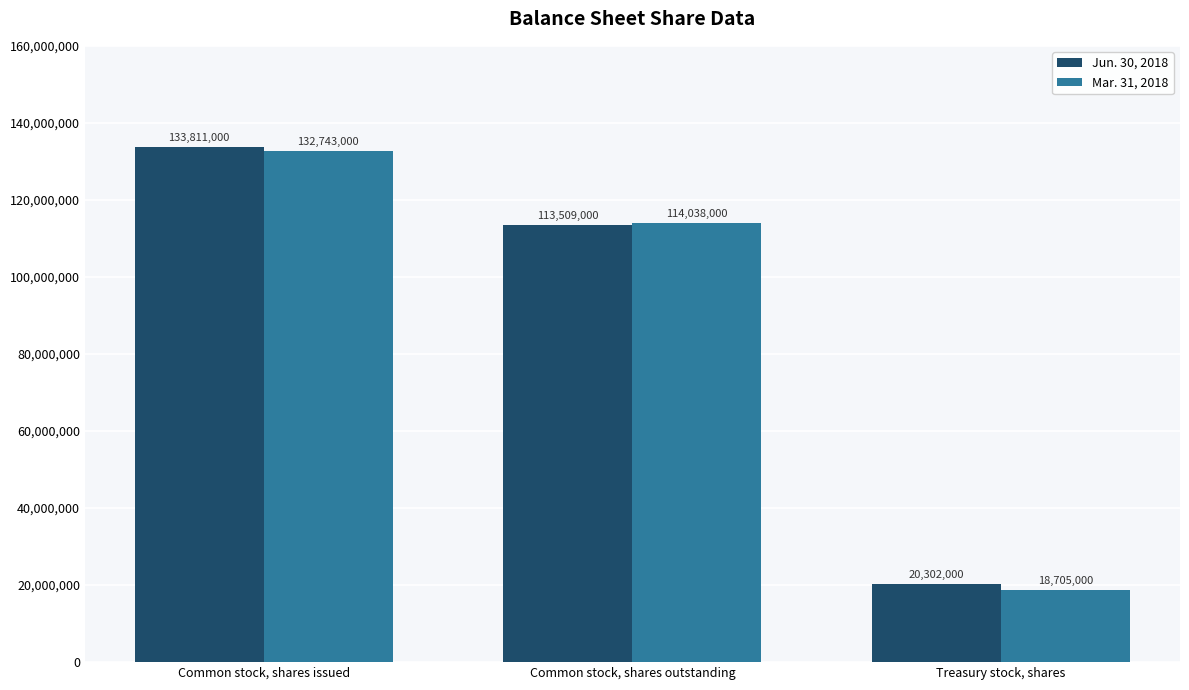

What is the highest value of the Mar. 31, 2018 series?

132743000